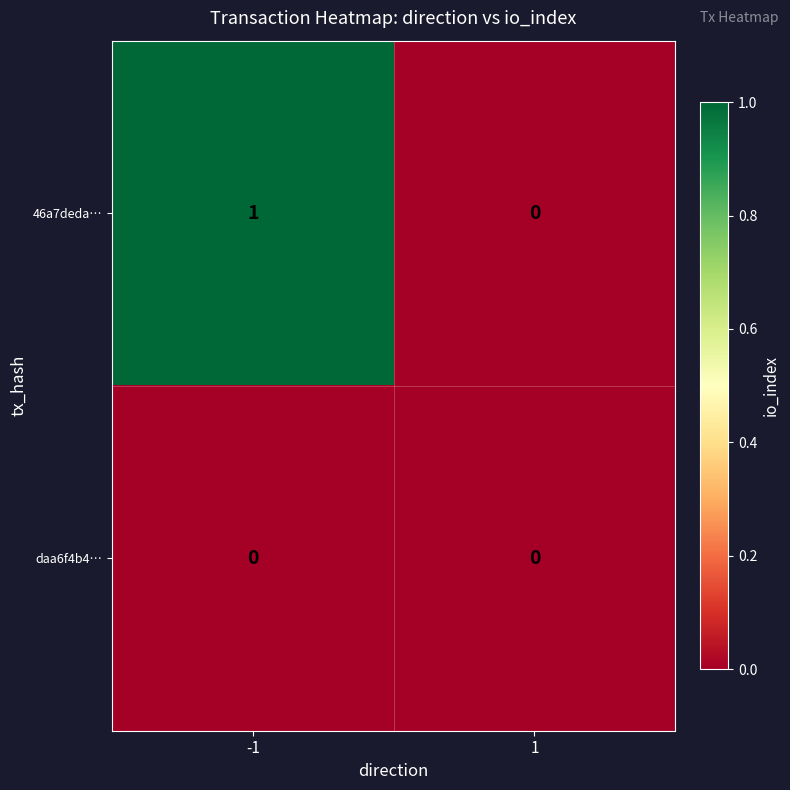

Which series has the largest range (max minus min)?

46a7deda…